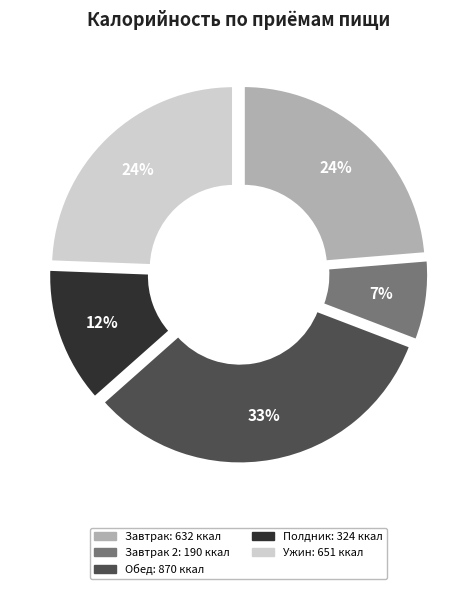

Is there a majority slice in this chart?

No